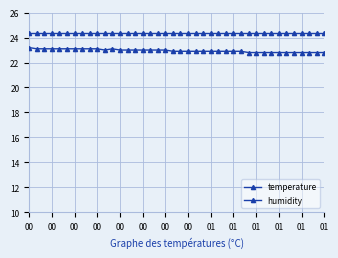

Count the number of data series in this chart.

2